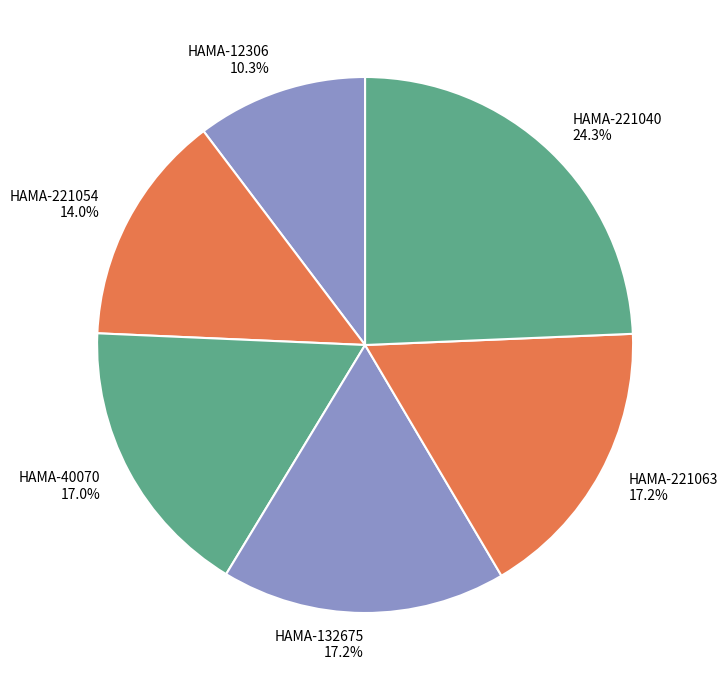

Combined, do HAMA-12306 and HAMA-221054 account for over 50%?

No